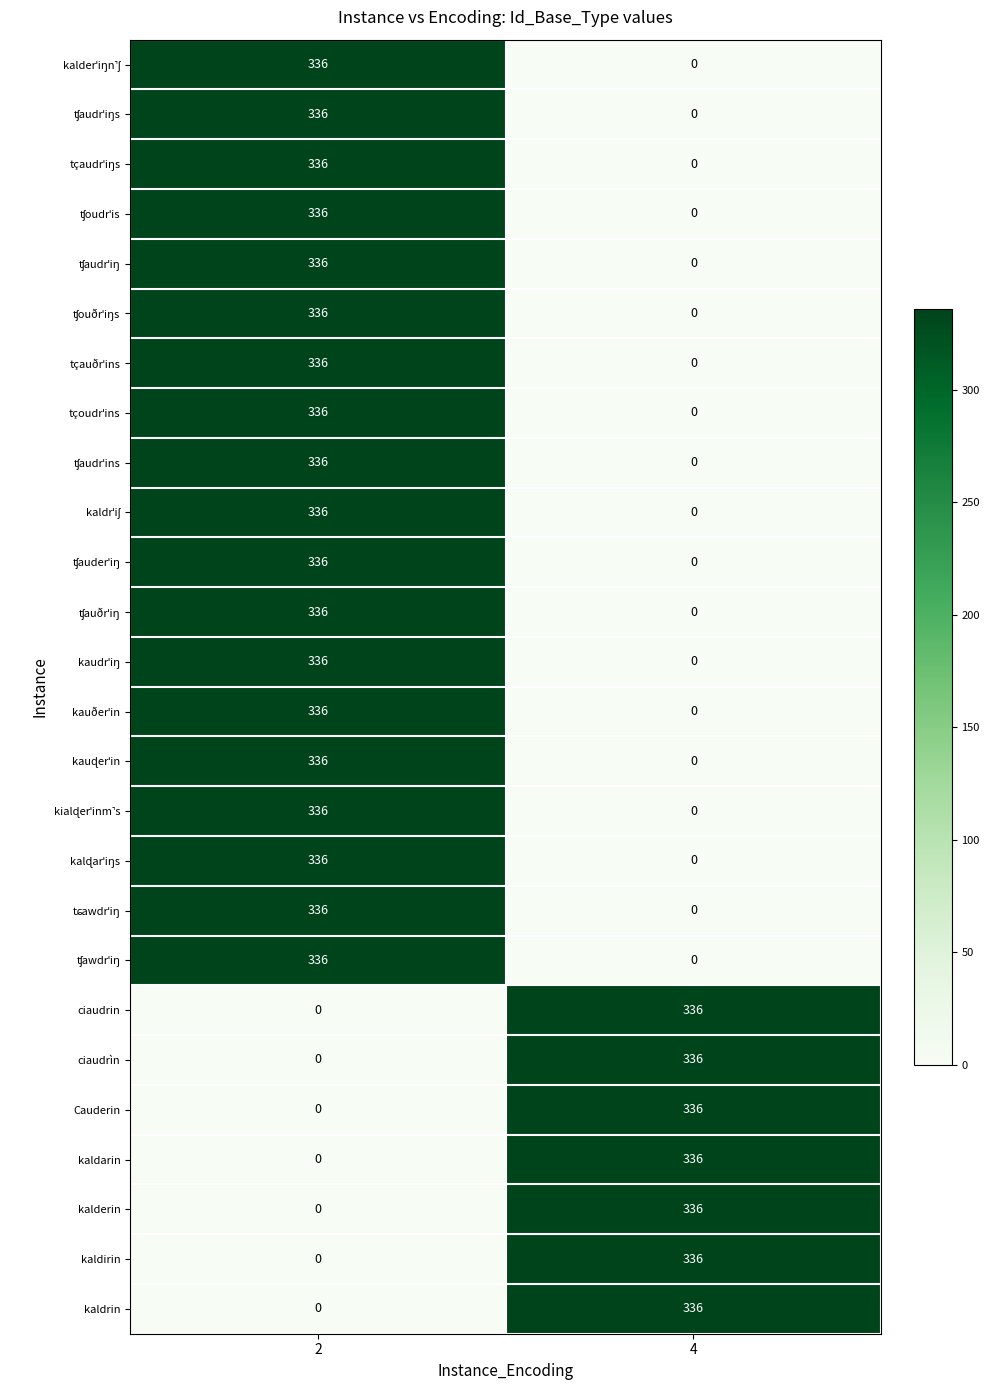

What is the difference between the ciaudrìn values at 4 and 2?

336